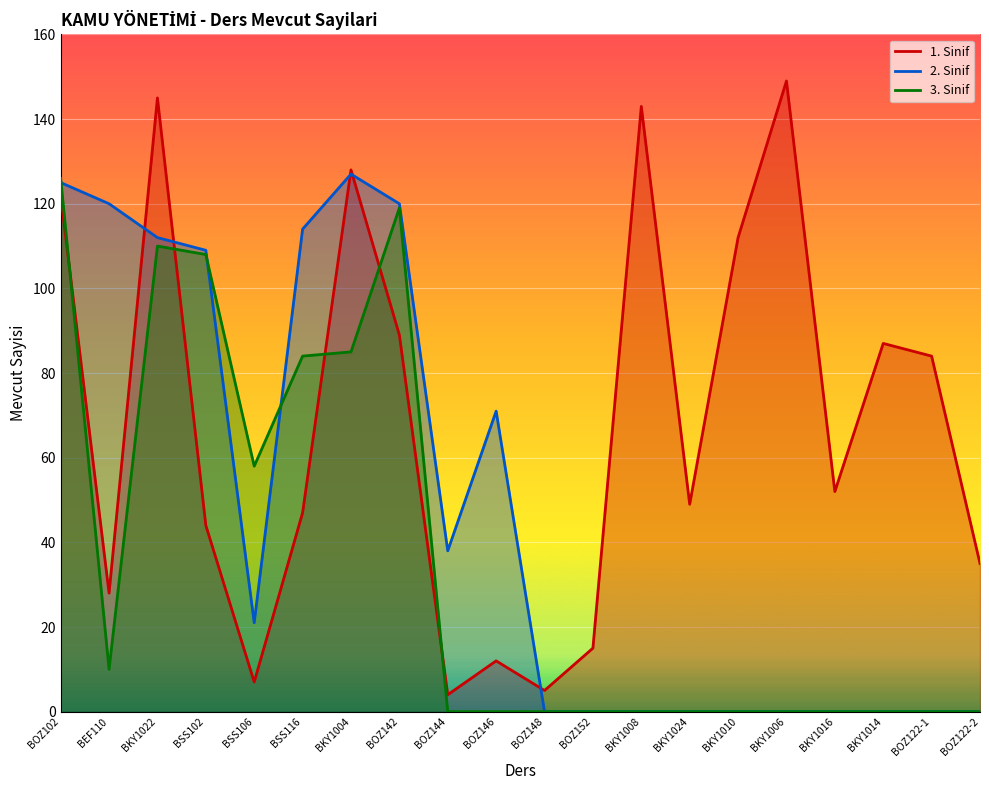

Which series ends up on top after the final intersection of 2. Sinif and 3. Sinif?

2. Sinif